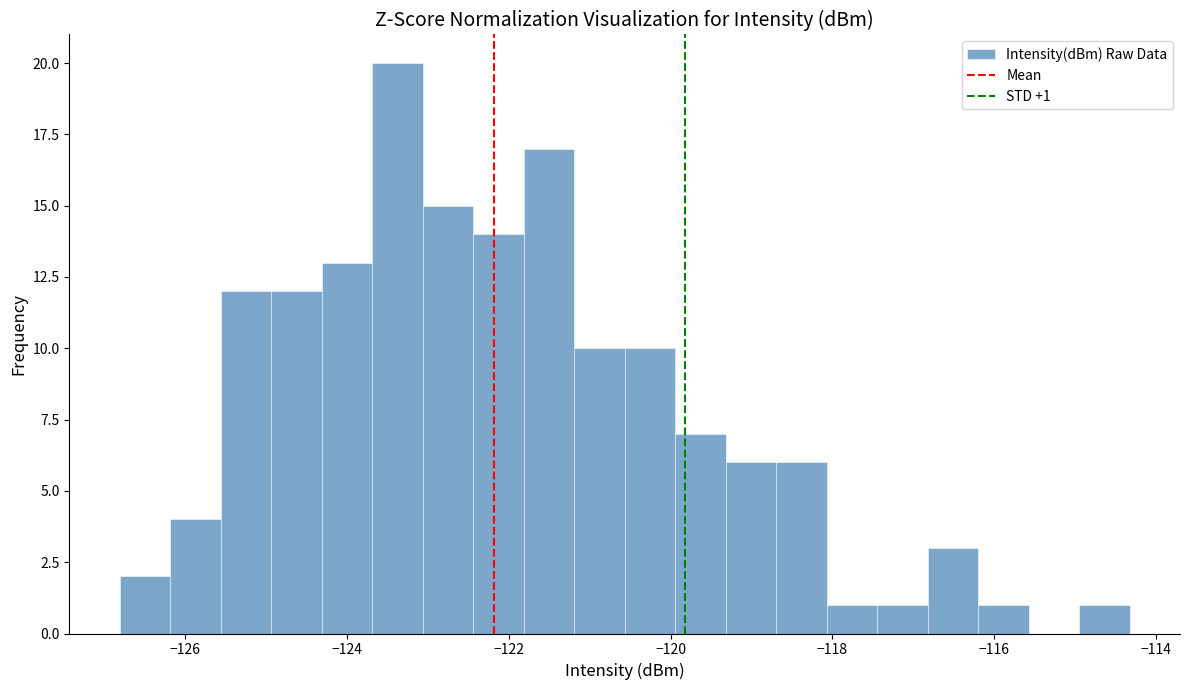

Read against the x-axis, roughly where is the centre of the tallest bar?

-123.4